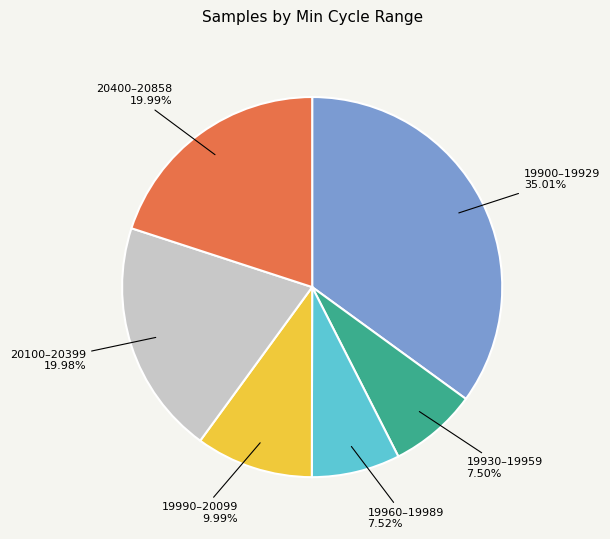

Is the sum of 19990–20099 and 19900–19929 greater than half?

No